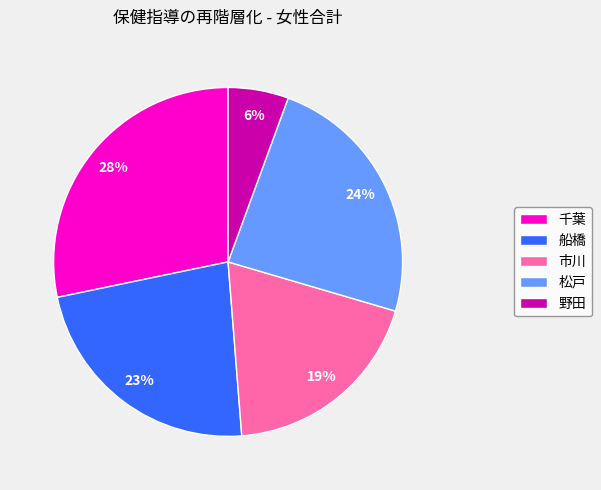

Which has a higher value, 船橋 or 野田?

船橋